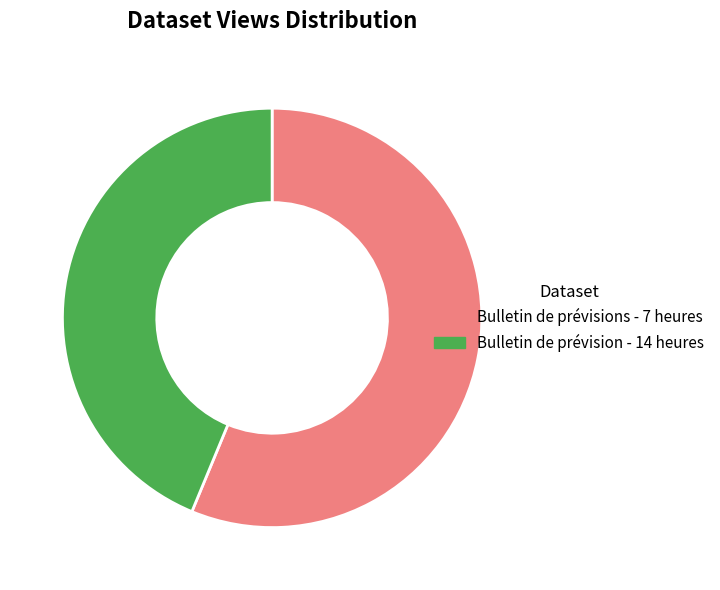

How many segments does this pie chart have?

2